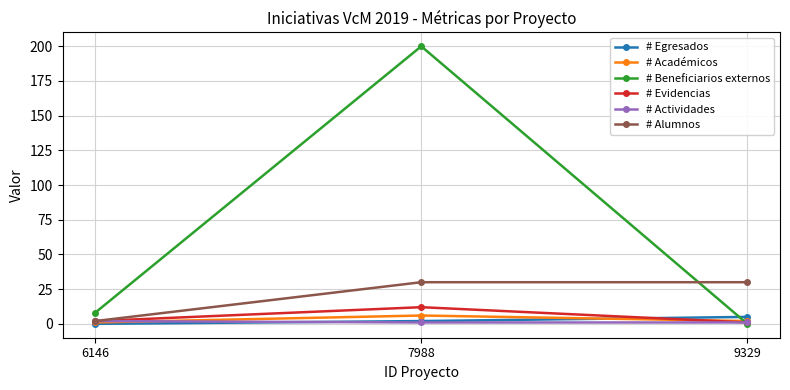

Which series has the widest spread of values?

# Beneficiarios externos